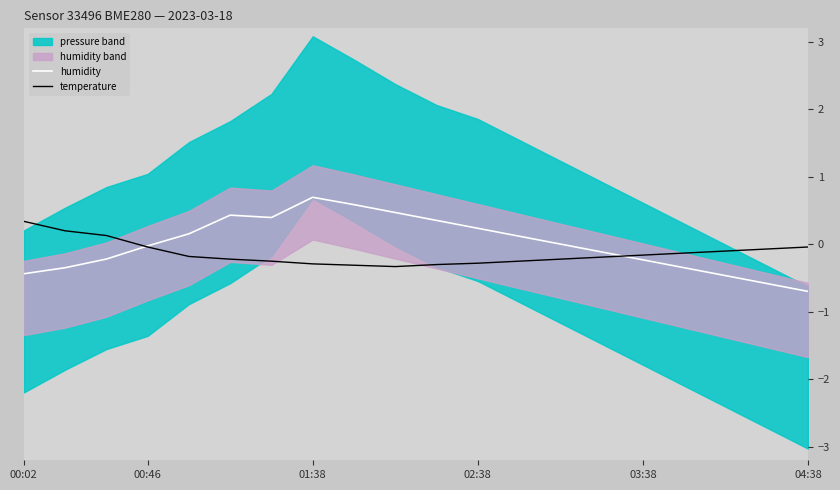

True or false: humidity and temperature intersect in this chart.

True